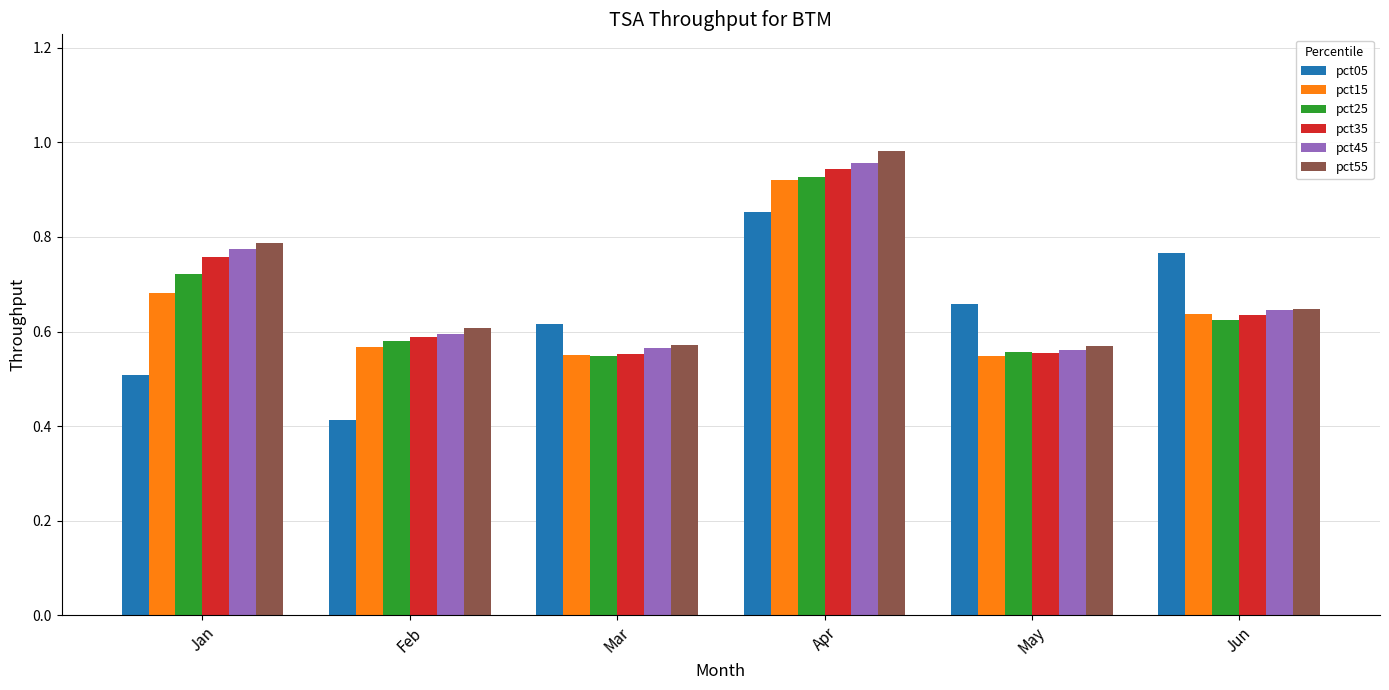

What is the sum of all pct55 values?

4.2